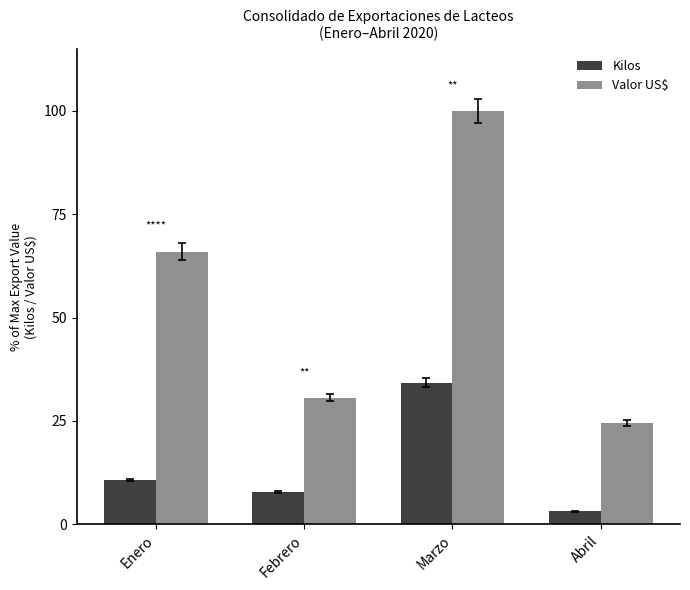

Between Febrero and Marzo, which series saw the biggest shift?

Valor US$